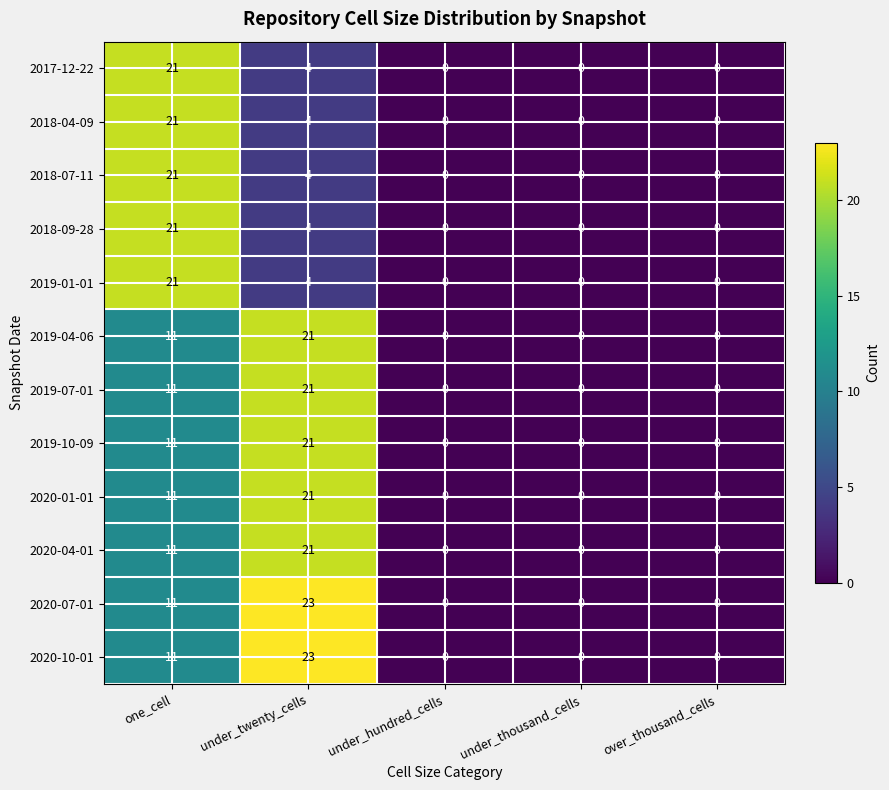

Which category has the highest value in the 2018-04-09 series?

one_cell